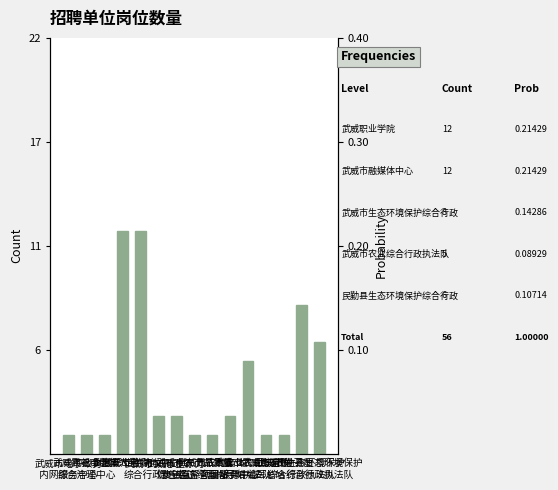

What is the sum of the values at 武威市融媒体中心 and 武威市生产力
促进中心?

14